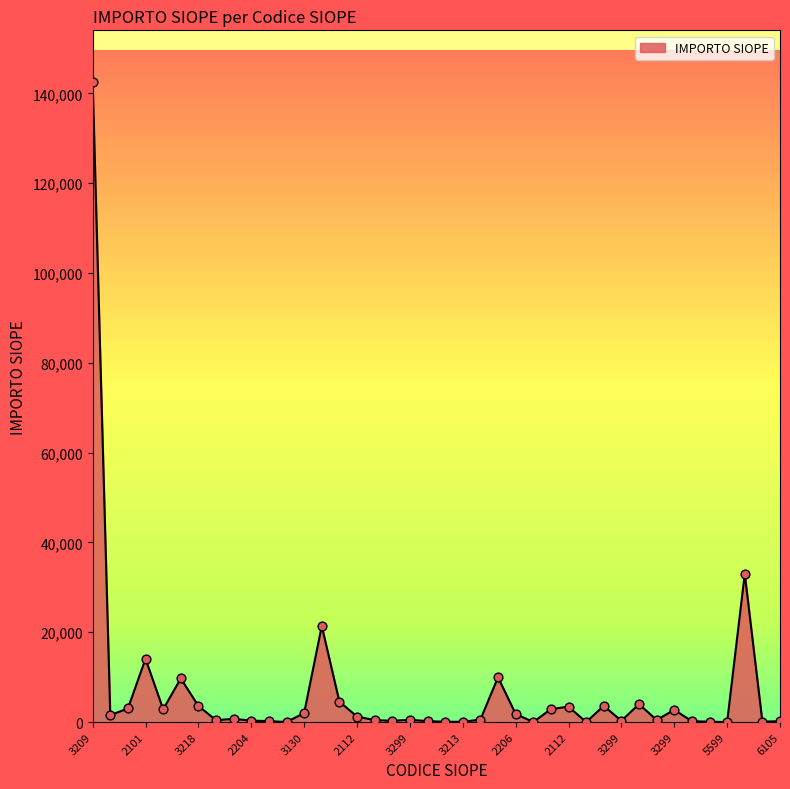

What is the maximum value shown in the chart?

142615.2